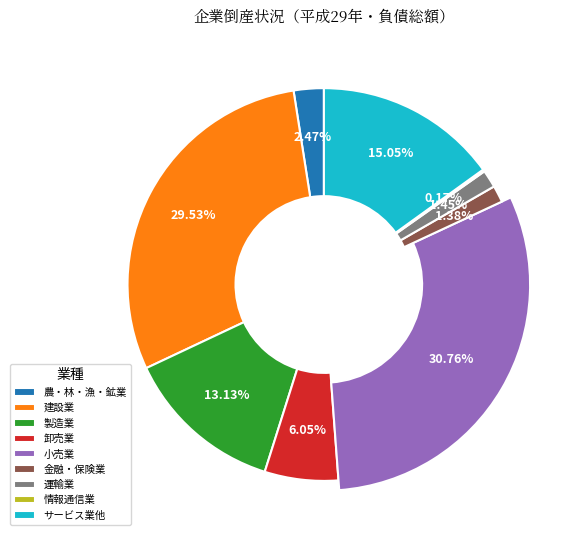

Is it true that 不動産業 is 0% of the pie?

True